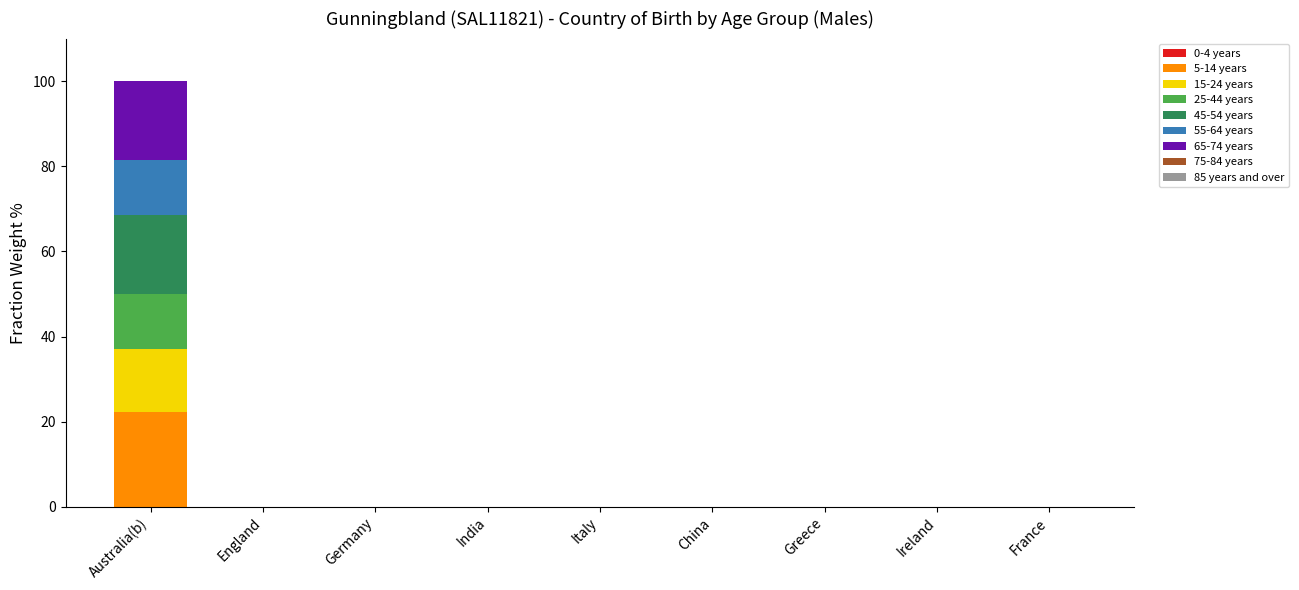

At which category is the sum across all series the highest?

Australia(b)